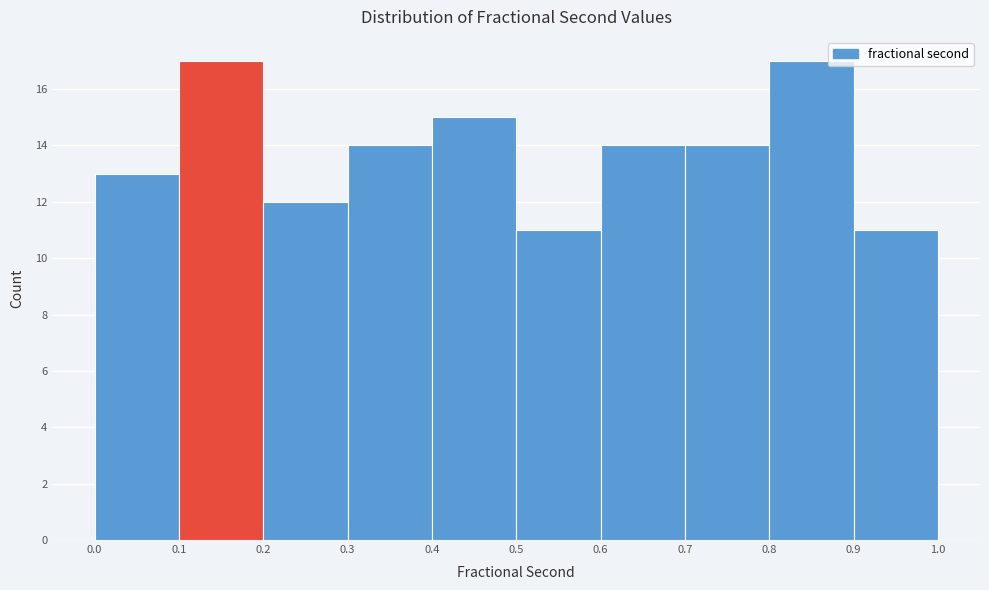

Reading left to right, transcribe this chart: for each bar, give the range it covers on the x-axis and its height. The values are not printed on the chart, so give them approximately, as read against the axis.

0.0 to 0.1: 13
0.1 to 0.2: 17
0.2 to 0.3: 12
0.3 to 0.4: 14
0.4 to 0.5: 15
0.5 to 0.6: 11
0.6 to 0.7: 14
0.7 to 0.8: 14
0.8 to 0.9: 17
0.9 to 1.0: 11